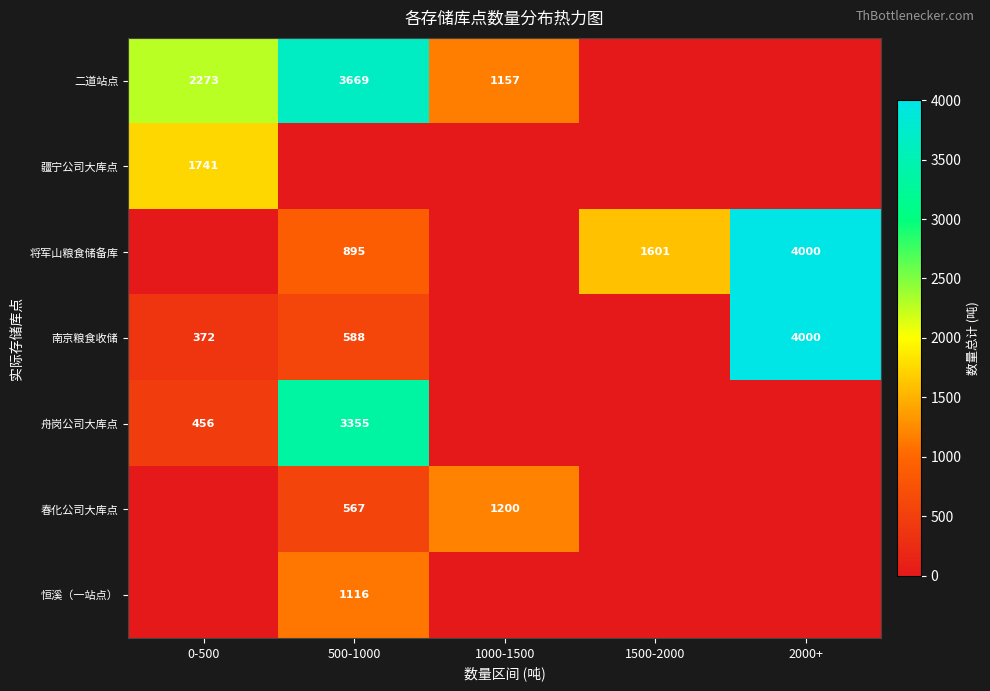

Is the value of 二道站点 at 1000-1500 greater than the value of 南京粮食收储 at 2000+?

No